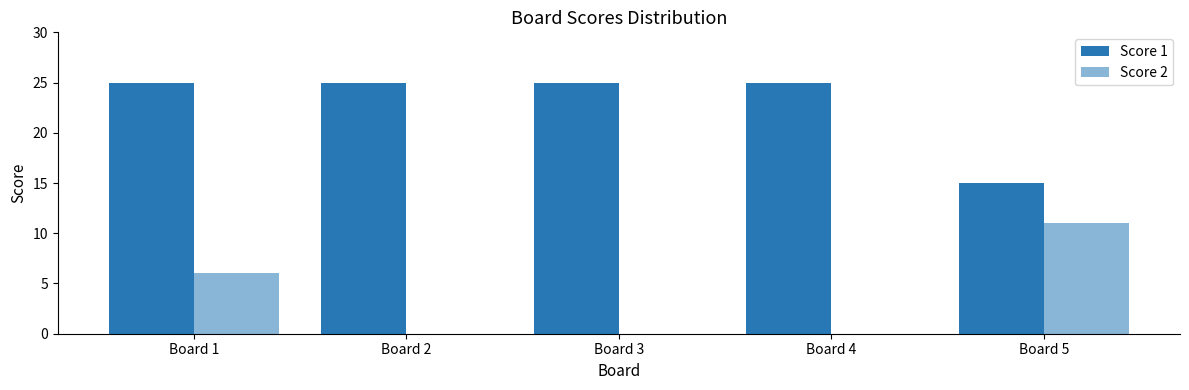

How many distinct data groups are displayed?

2